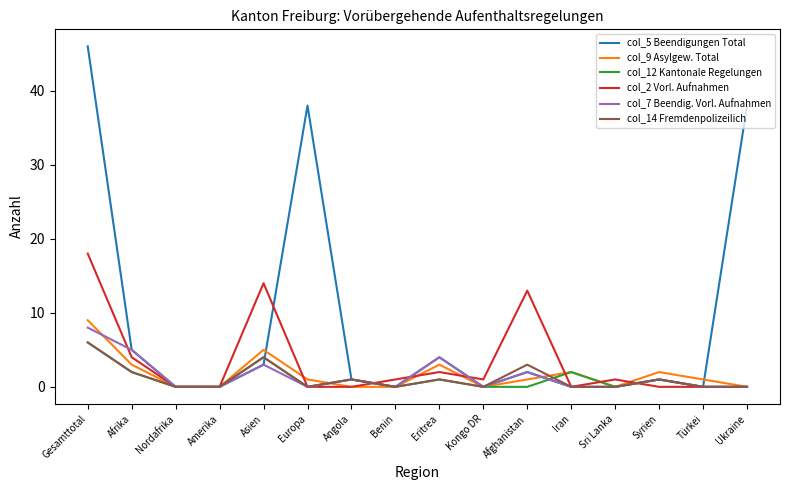

True or false: col_7 Beendig. Vorl. Aufnahmen has a value of 1 at Angola.

True